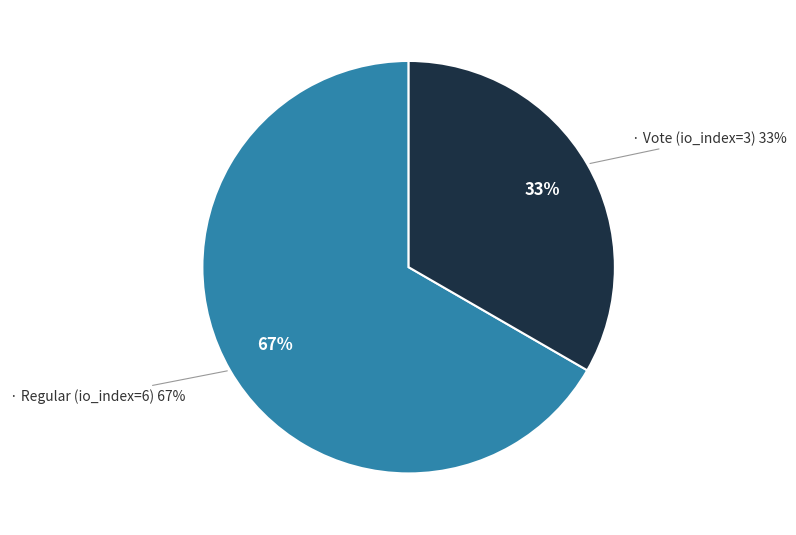

Which has a higher value, Regular (io_index=6) or Vote (io_index=3)?

Regular (io_index=6)